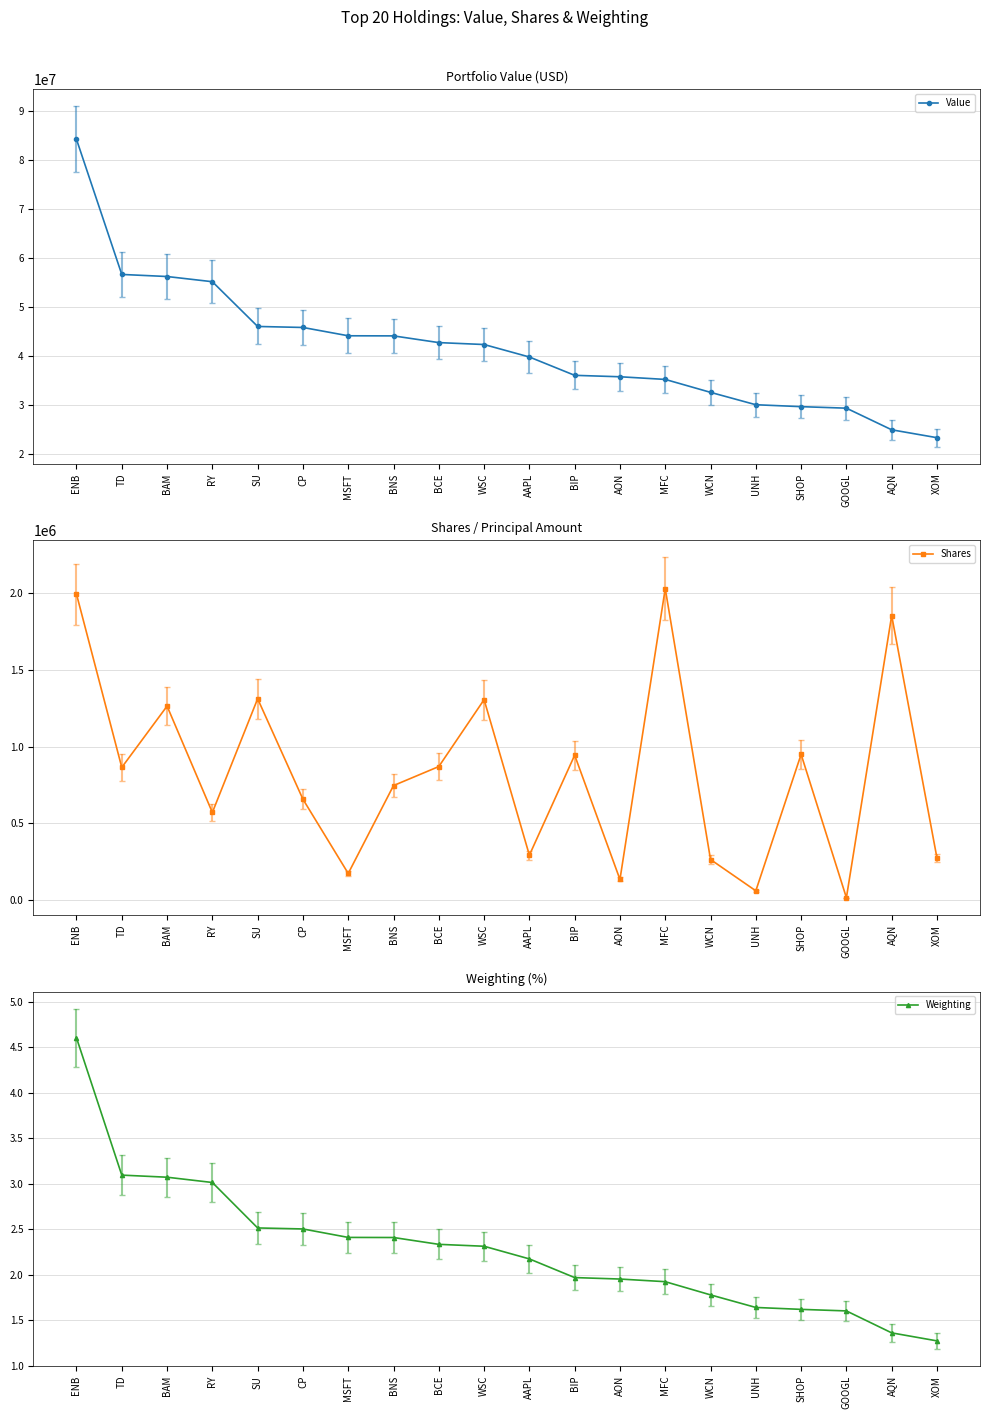

True or false: Weighting and Value intersect in this chart.

False